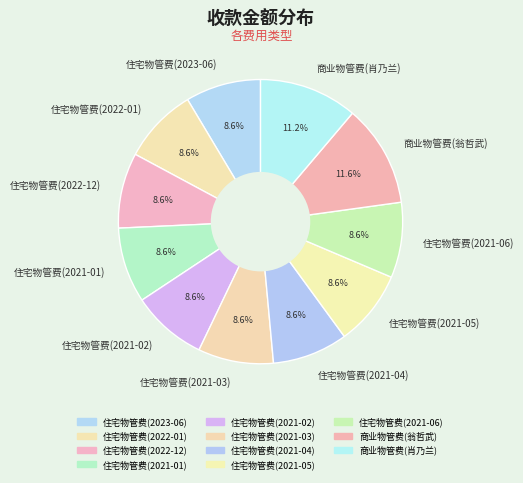

Between 住宅物管费(2021-06) and 商业物管费(翁哲武), which is larger?

商业物管费(翁哲武)